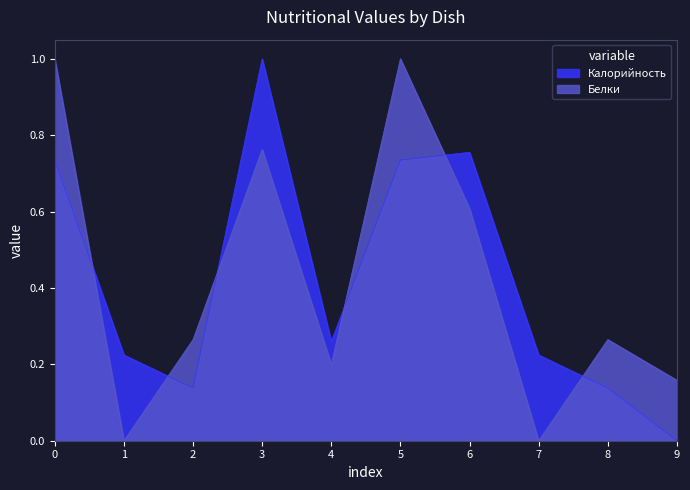

What is the difference between the second highest and second lowest values in the Белки series?

1.0